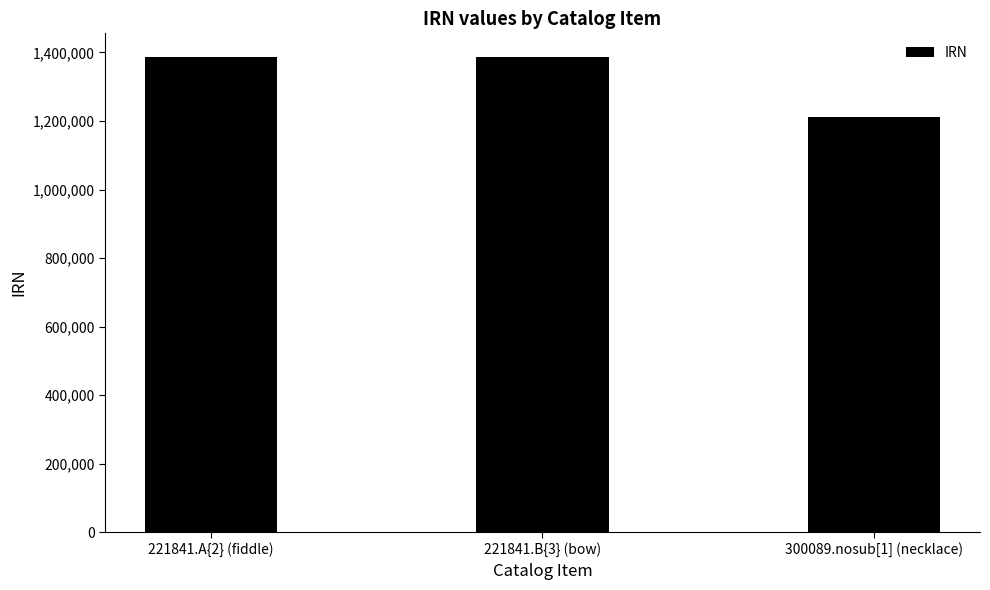

Is it true that the value at 221841.A{2} (fiddle) is 1386557?

True